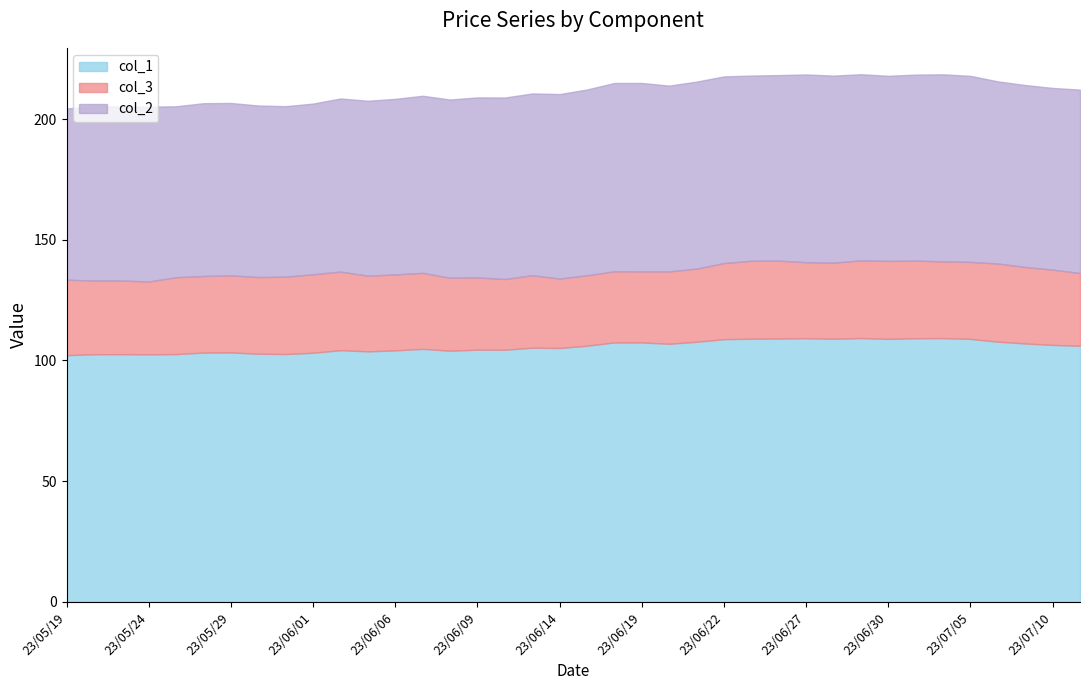

Where does the col_1 series first go above 106?

23/06/15